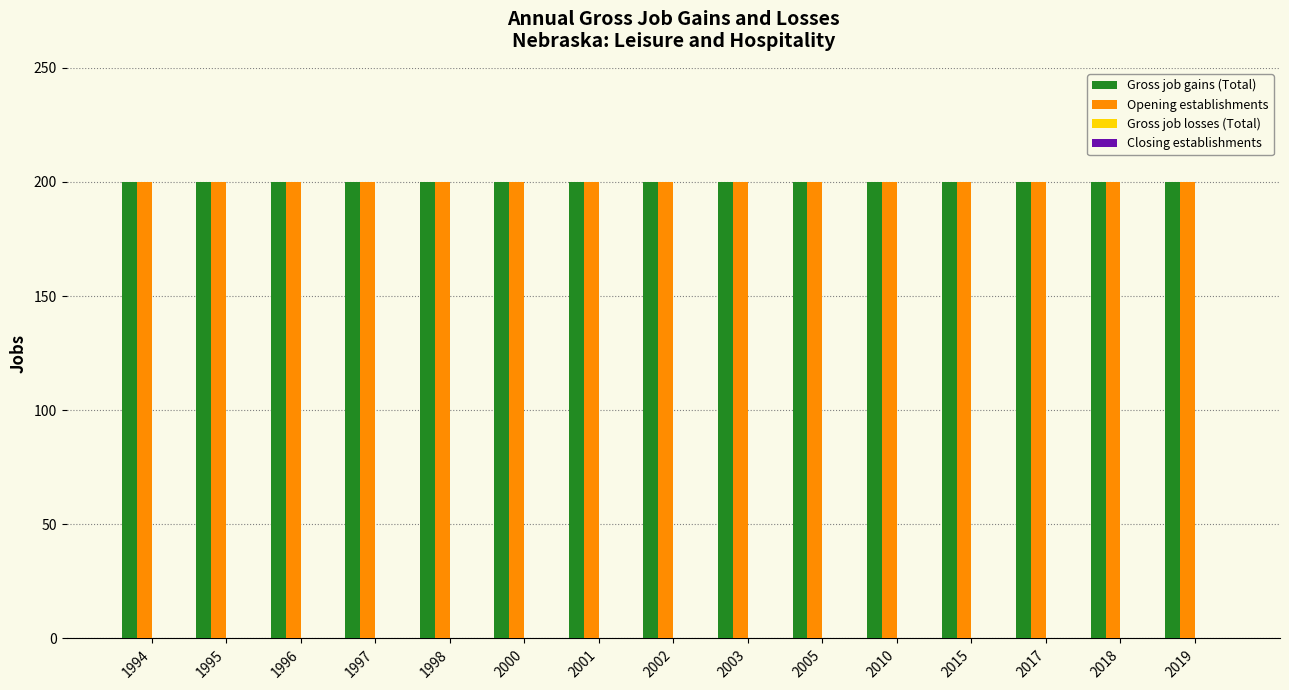

What is the average value of the Opening establishments series?

200